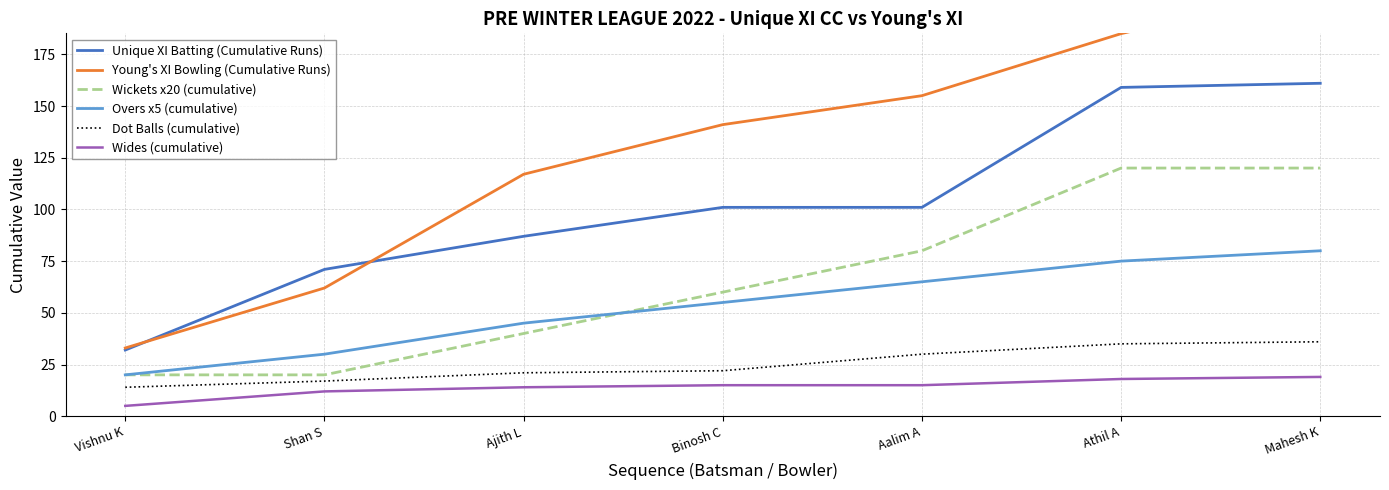

Where does the Unique XI Batting (Cumulative Runs) series first go above 101?

Athil A